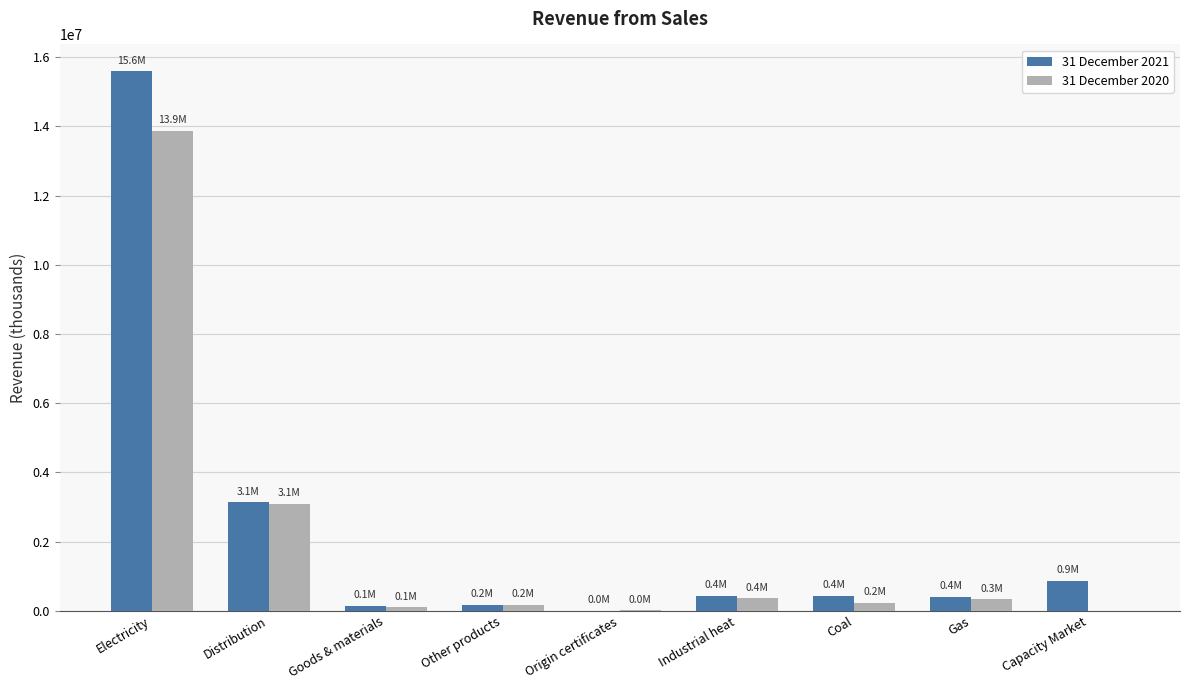

What is the greatest value displayed?

15592083